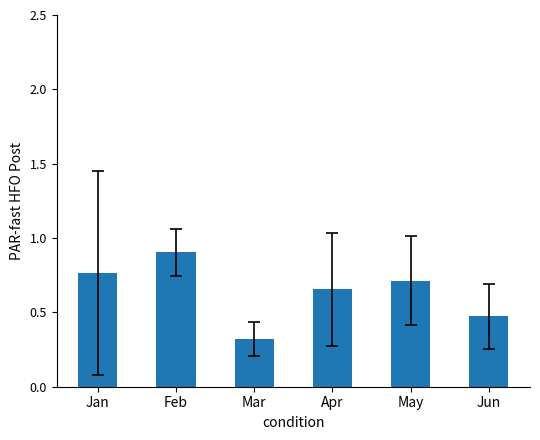

How many bars are there in total?

6